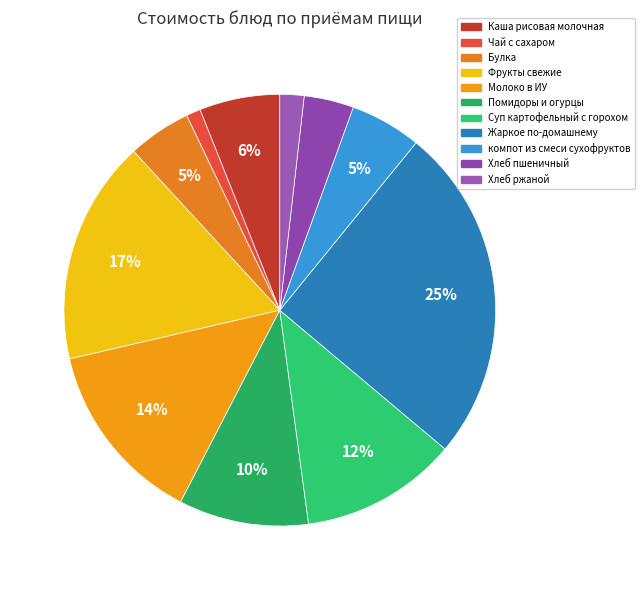

What is the total percentage of Хлеб пшеничный and Фрукты свежие?

20.5%